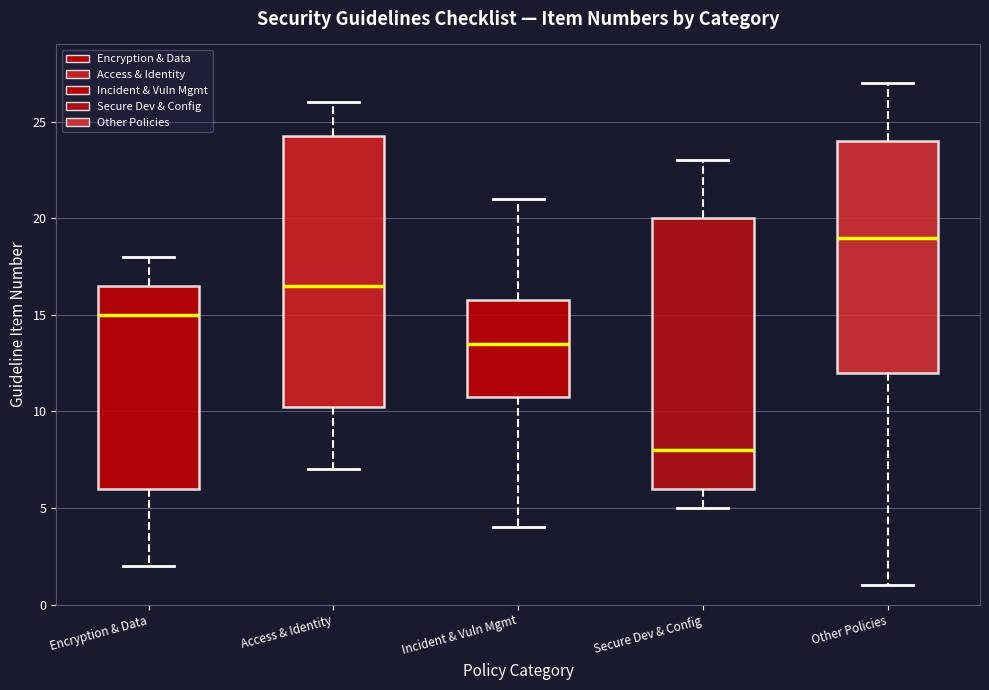

Where does the lower whisker of the box for Other Policies end on the y-axis? The values are not printed on the chart, so give them approximately, as read against the axis.

1.0